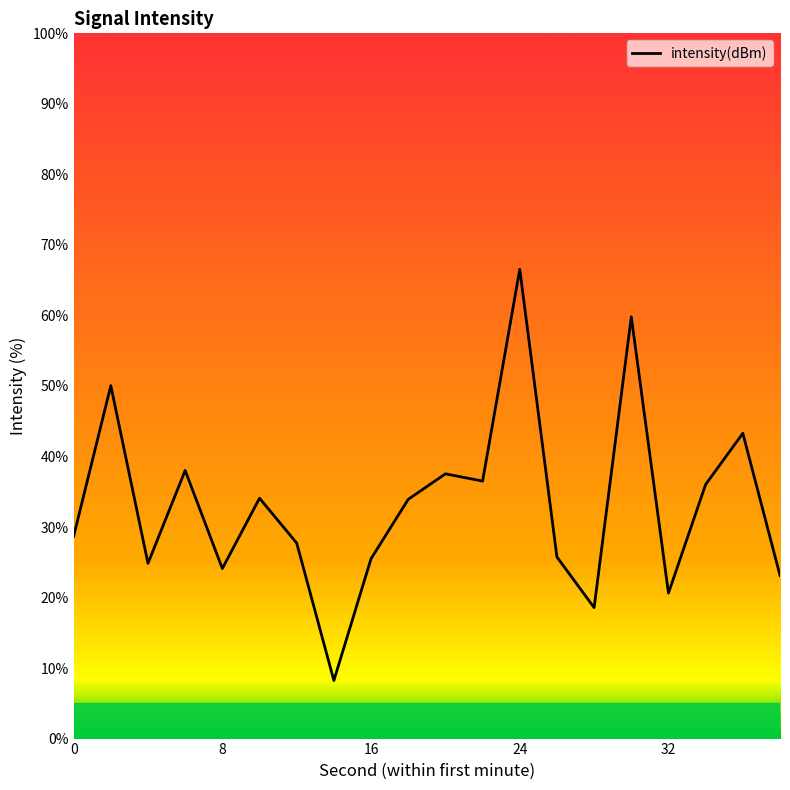

What is the difference between the maximum and minimum values?

58.3